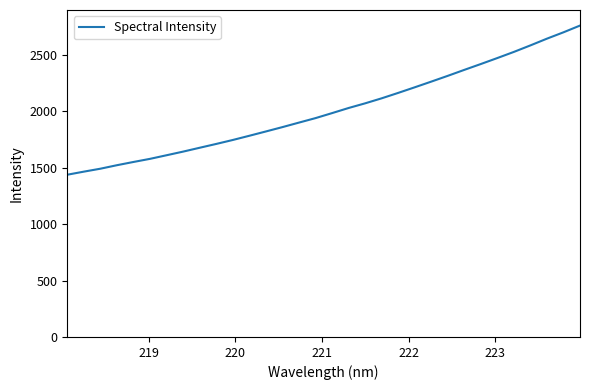

What is the difference between the maximum and minimum values?

1321.7